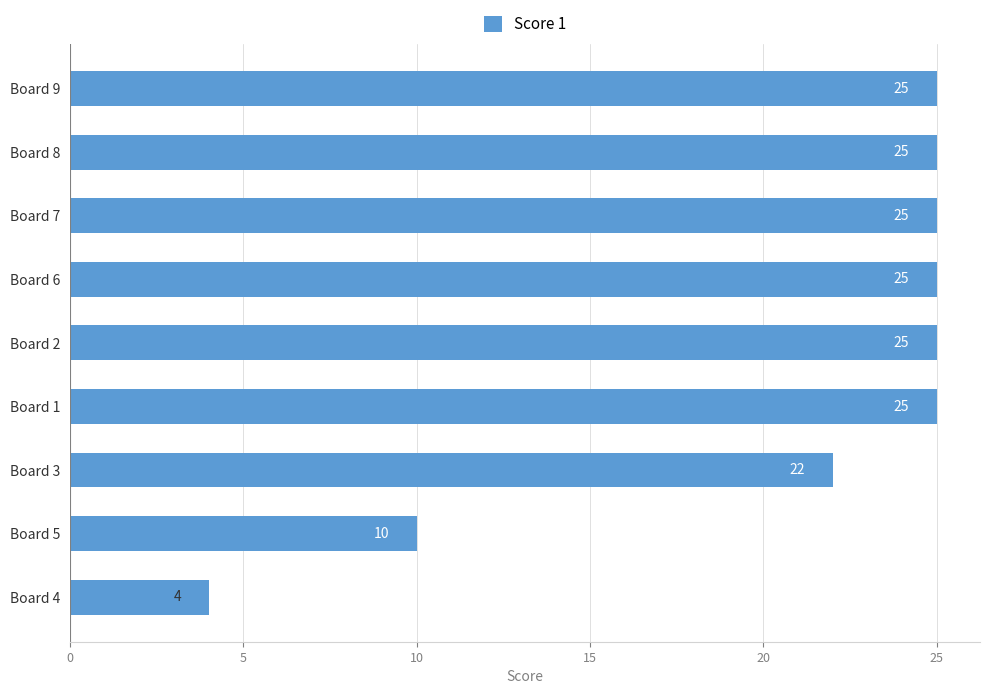

Reading bottom to top, list all the values displayed in this chart.

Board 4=4	Board 5=10	Board 3=22	Board 1=25	Board 2=25	Board 6=25	Board 7=25	Board 8=25	Board 9=25